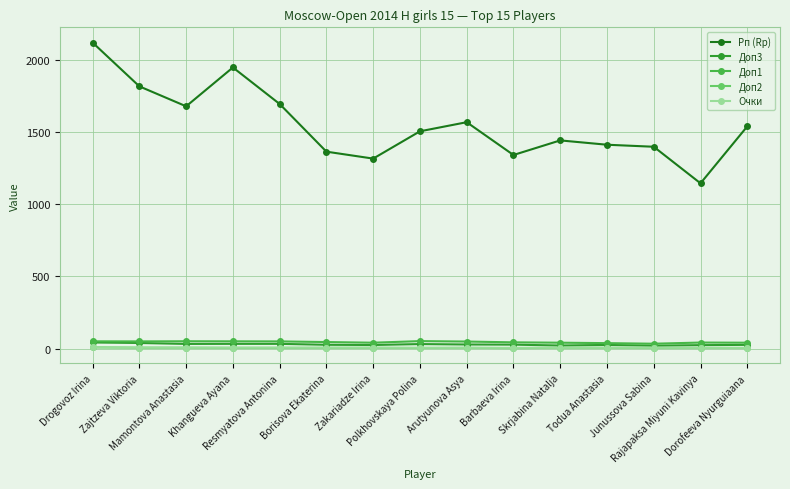

The value of Доп1 at Skrjabina Natalja is 40.5. True or false?

True